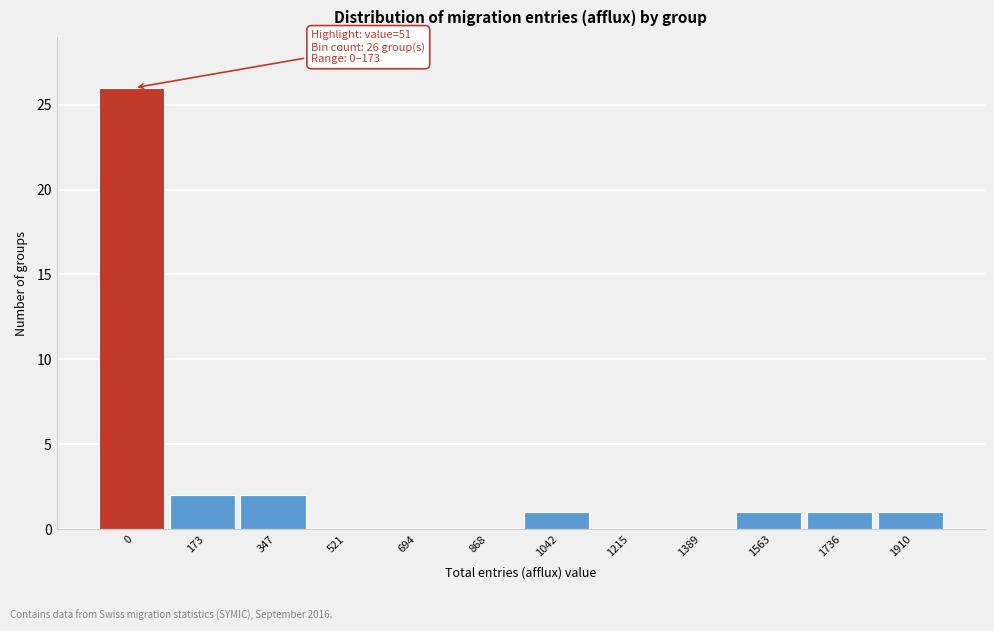

Reading left to right, what are all the values shown in this chart?

0=26	173=2	347=2	521=0	694=0	868=0	1042=1	1215=0	1389=0	1563=1	1736=1	1910=1